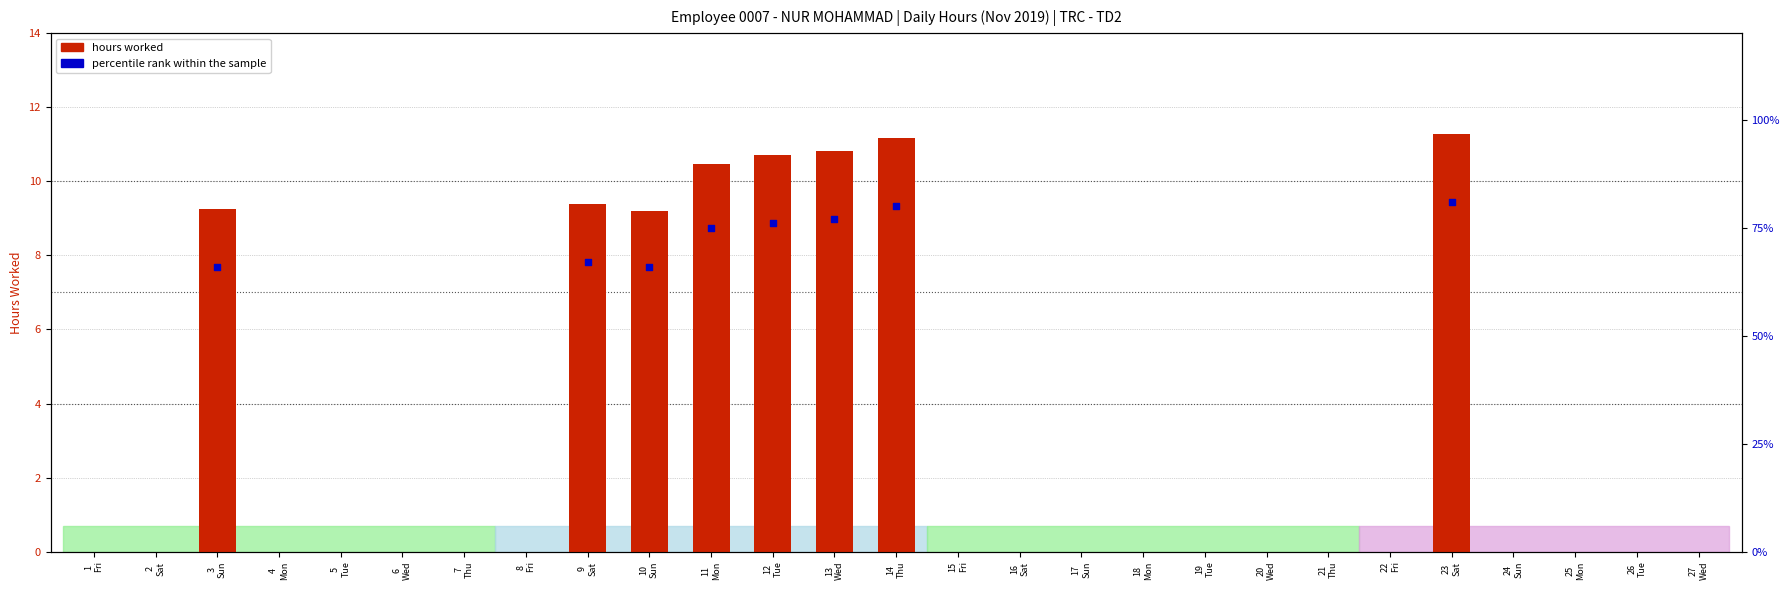

Which series contains the lowest Y value?

hours worked